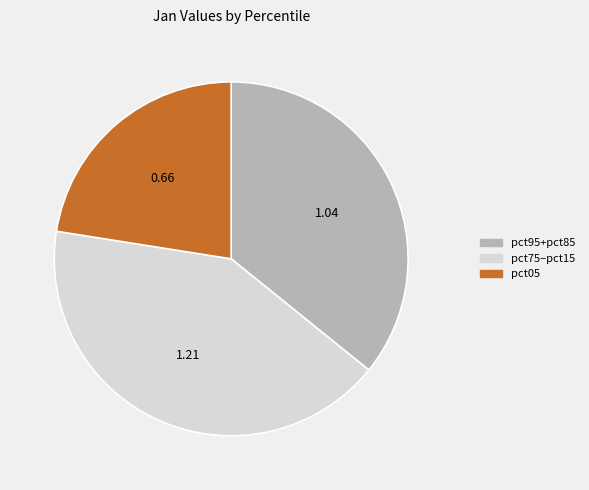

Is there a majority slice in this chart?

No